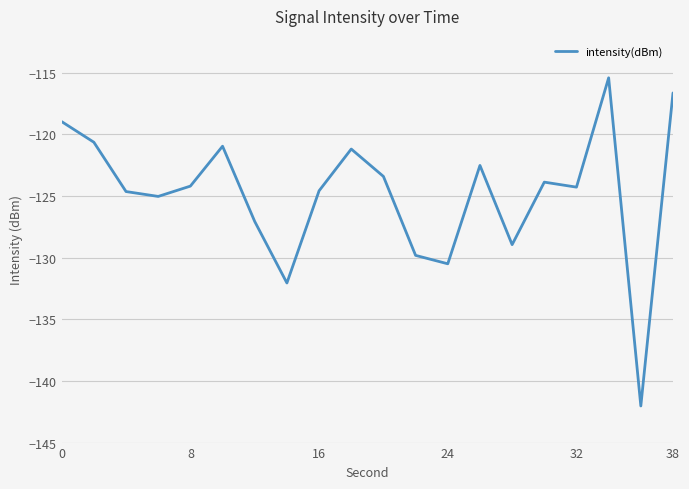

What is the difference between the maximum and minimum values?

26.6